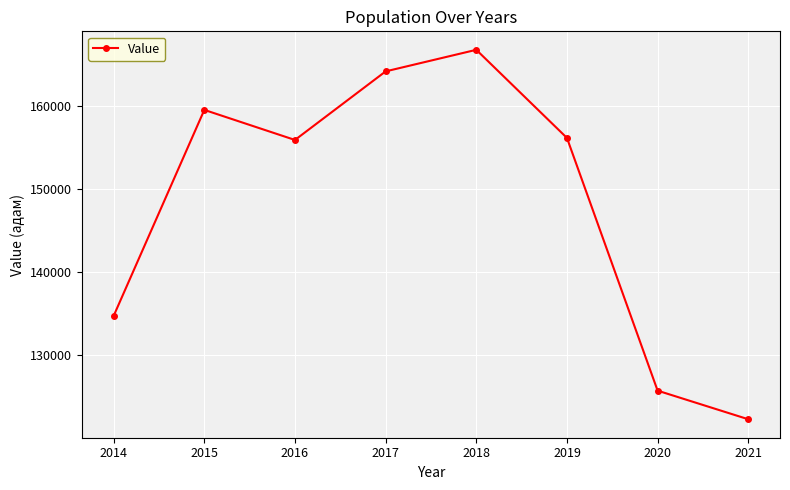

Between 2014 and 2017, which is larger?

2017